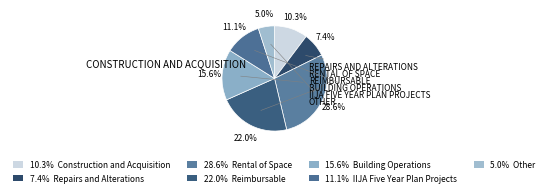

Count the number of slices in the pie.

7